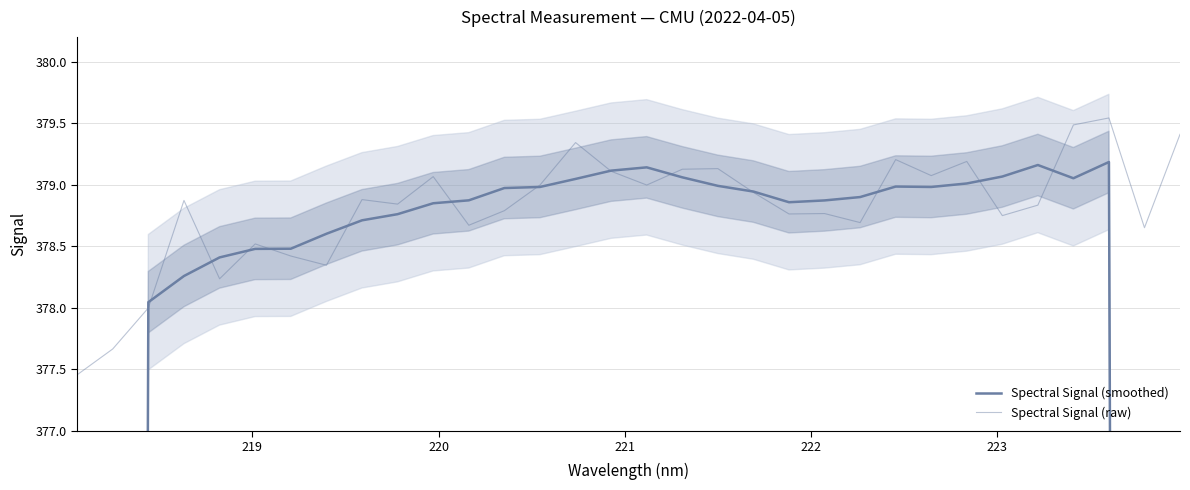

Is the value of Spectral Signal (raw) at 28 greater than the value of Spectral Signal (smoothed) at 28?

Yes